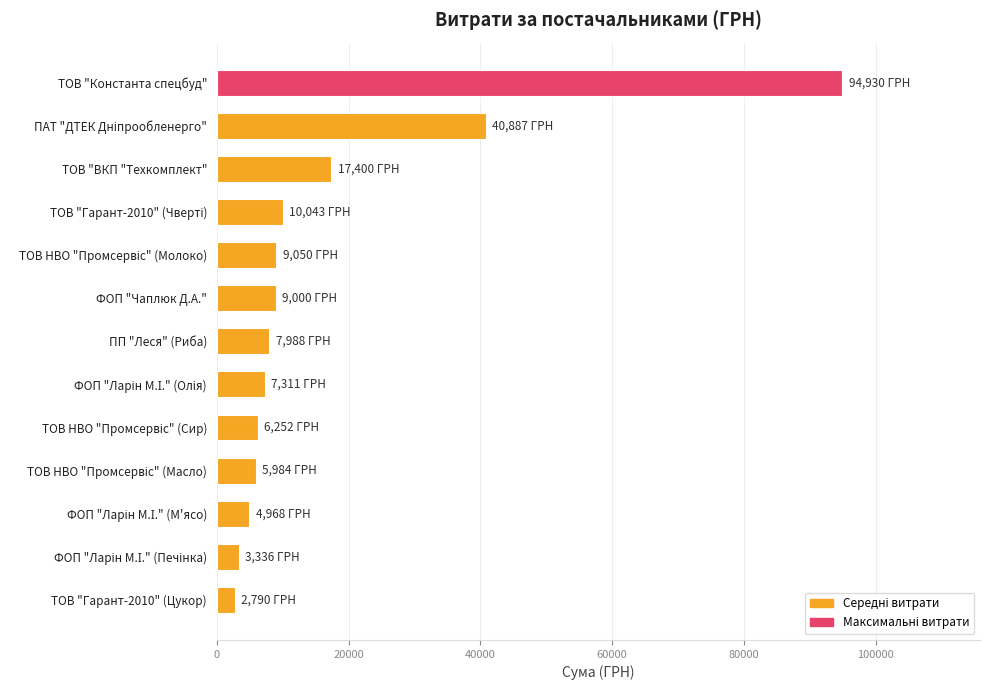

True or false: the data shows 94929.9 at ТОВ "Константа спецбуд".

True